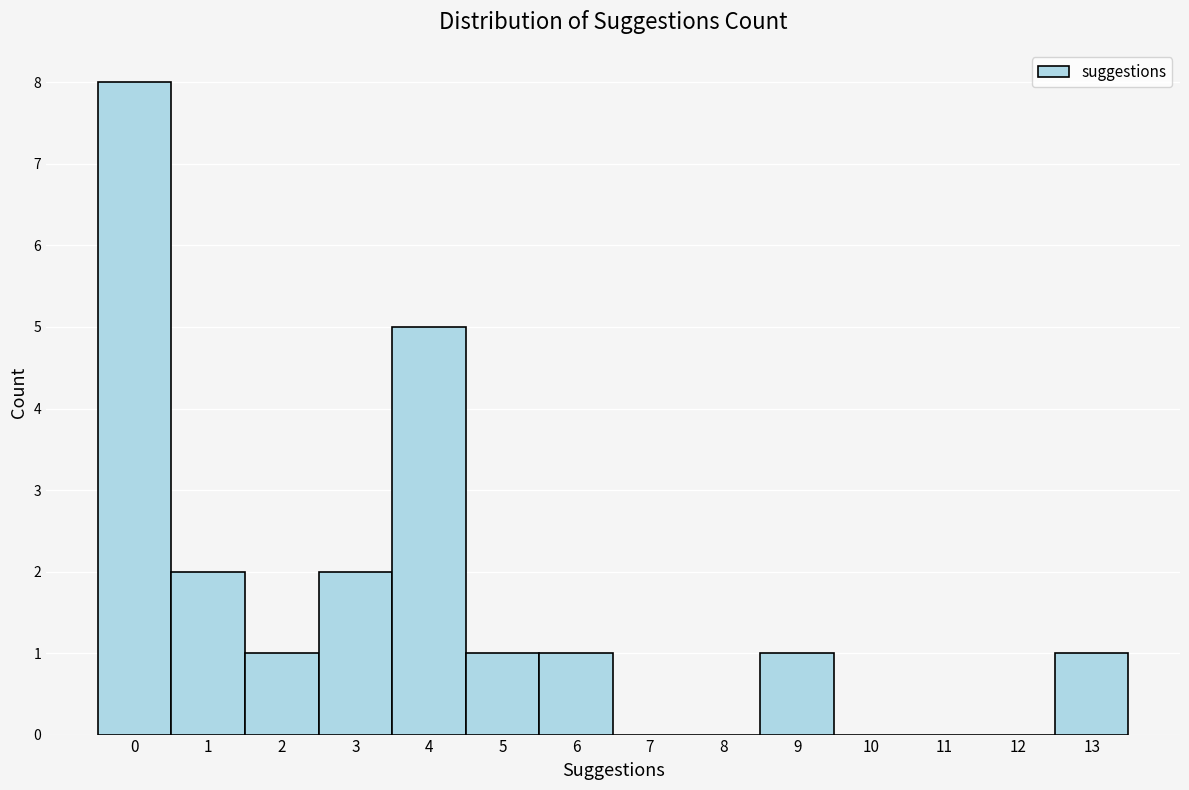

Reading left to right, extract all data points from this chart.

0=8	1=2	2=1	3=2	4=5	5=1	6=1	7=0	8=0	9=1	10=0	11=0	12=0	13=1